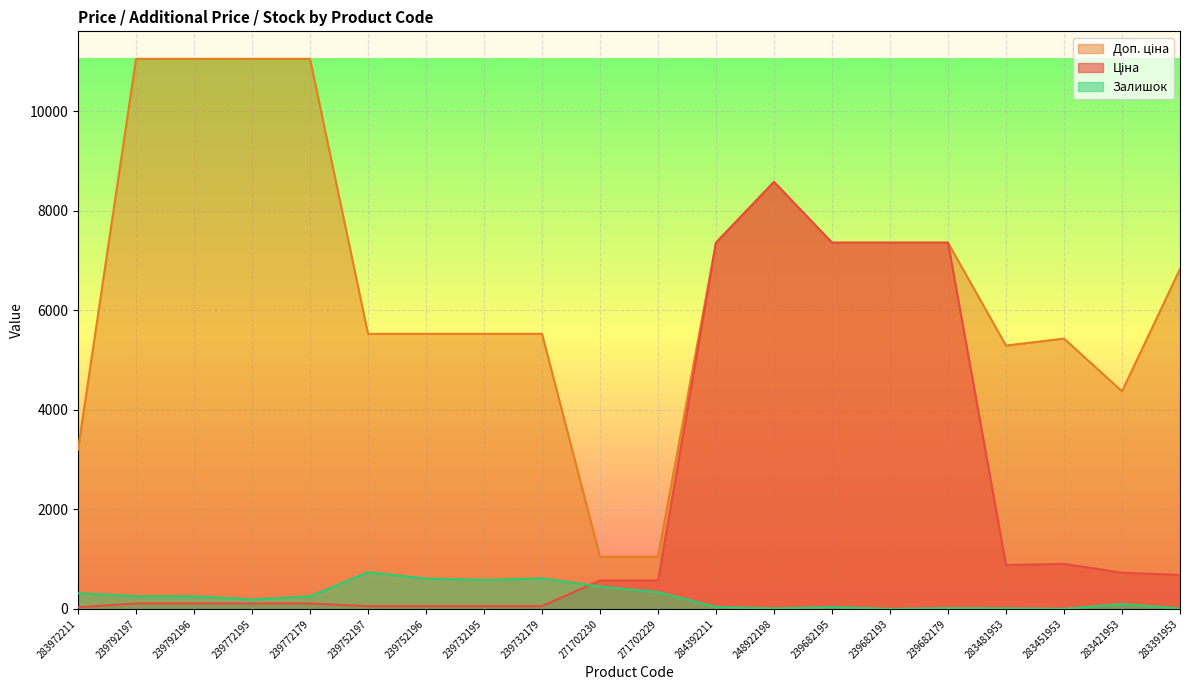

At which label does Залишок first exceed 252?

283972211